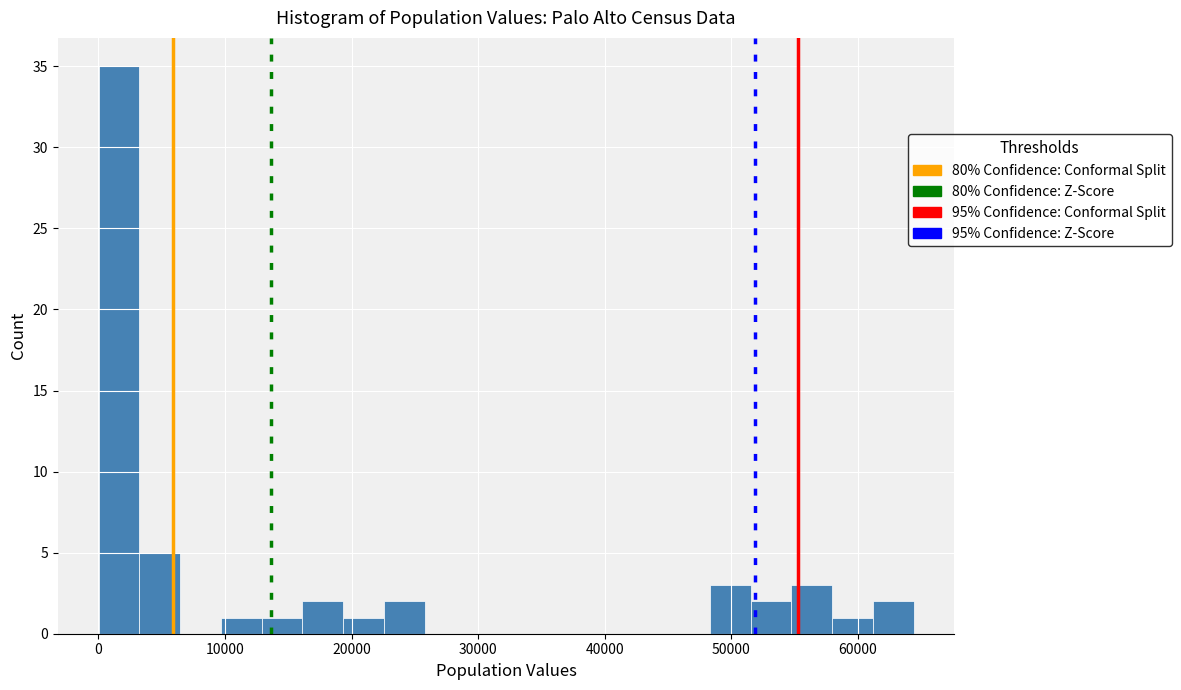

Read against the x-axis, roughly where is the centre of the tallest bar?

2000